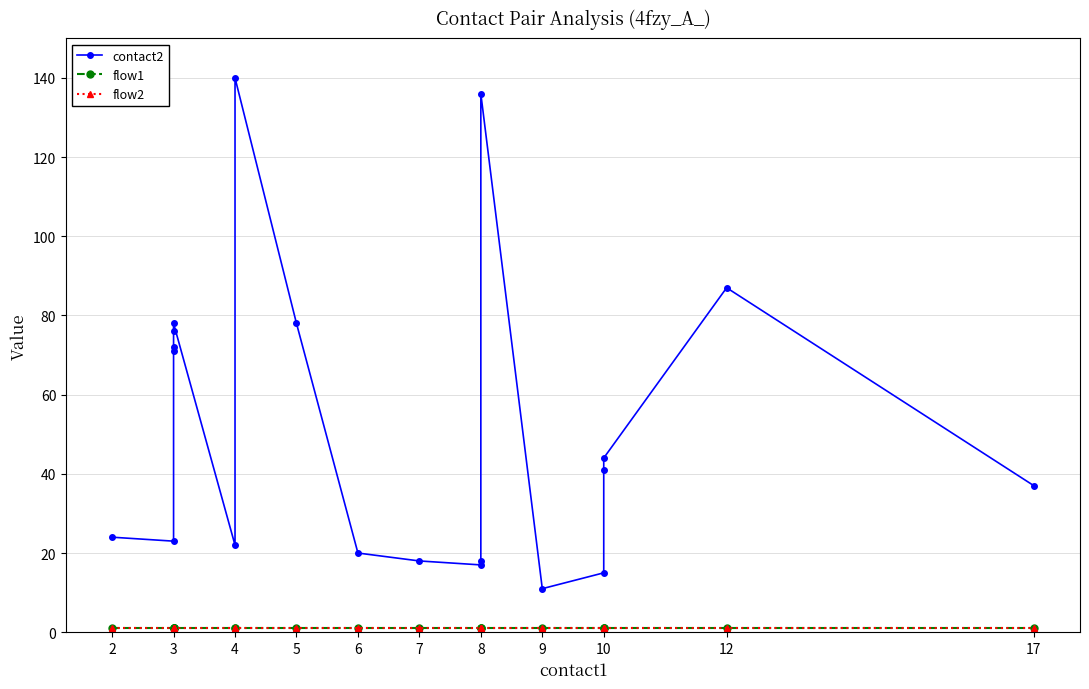

What are all the series names shown in the legend?

contact2, flow1, flow2